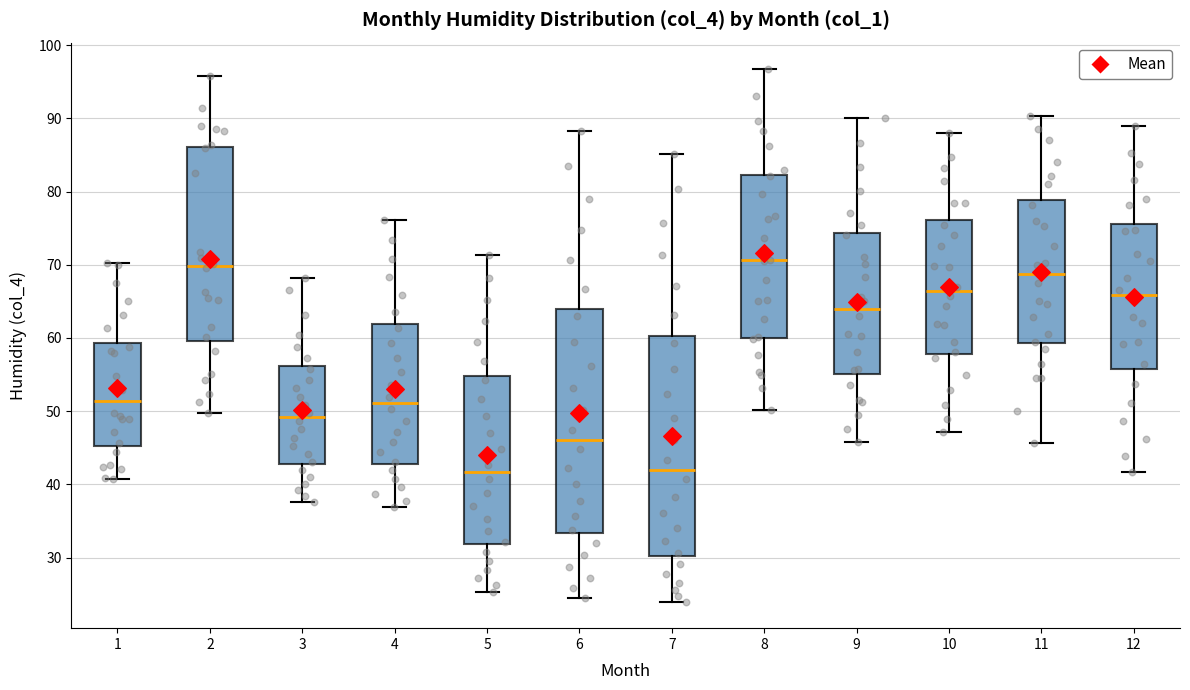

Reading left to right, transcribe this box plot: for each box, give where its median line is, the range the box spans, and where its two whiskers end, as read against the y-axis. The values are not printed on the chart, so give them approximately, as read against the axis.

1: median 51, box 45 to 59, whiskers 41 to 70
2: median 70, box 60 to 86, whiskers 50 to 96
3: median 49, box 43 to 56, whiskers 38 to 68
4: median 51, box 43 to 62, whiskers 37 to 76
5: median 42, box 32 to 55, whiskers 25 to 71
6: median 46, box 33 to 64, whiskers 25 to 88
7: median 42, box 30 to 60, whiskers 24 to 85
8: median 71, box 60 to 82, whiskers 50 to 97
9: median 64, box 55 to 74, whiskers 46 to 90
10: median 66, box 58 to 76, whiskers 47 to 88
11: median 69, box 59 to 79, whiskers 46 to 90
12: median 66, box 56 to 76, whiskers 42 to 89